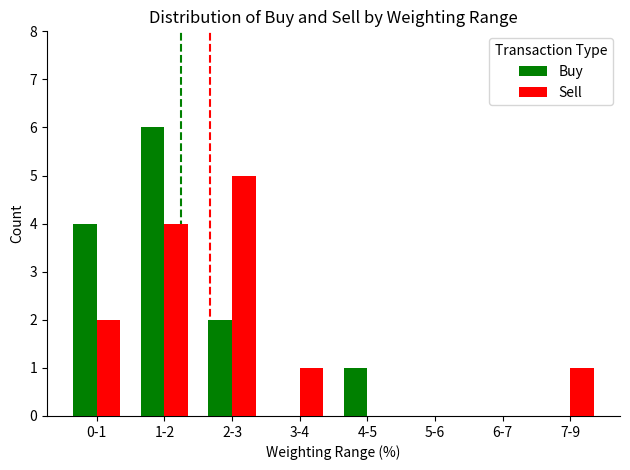

Reading left to right, what are all the values shown in this chart?

Buy: 0-1=4	1-2=6	2-3=2	3-4=0	4-5=1	5-6=0	6-7=0	7-9=0
Sell: 0-1=2	1-2=4	2-3=5	3-4=1	4-5=0	5-6=0	6-7=0	7-9=1